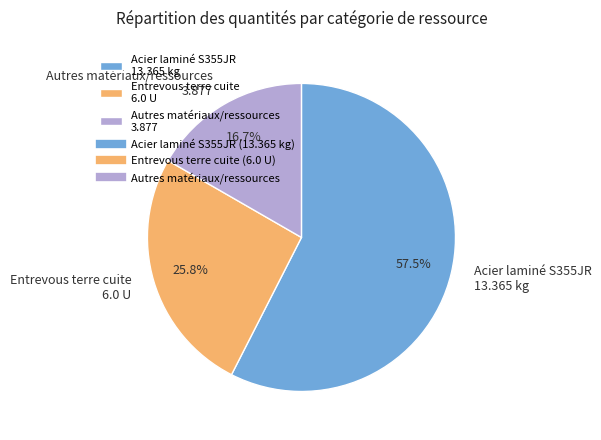

How many segments does this pie chart have?

3